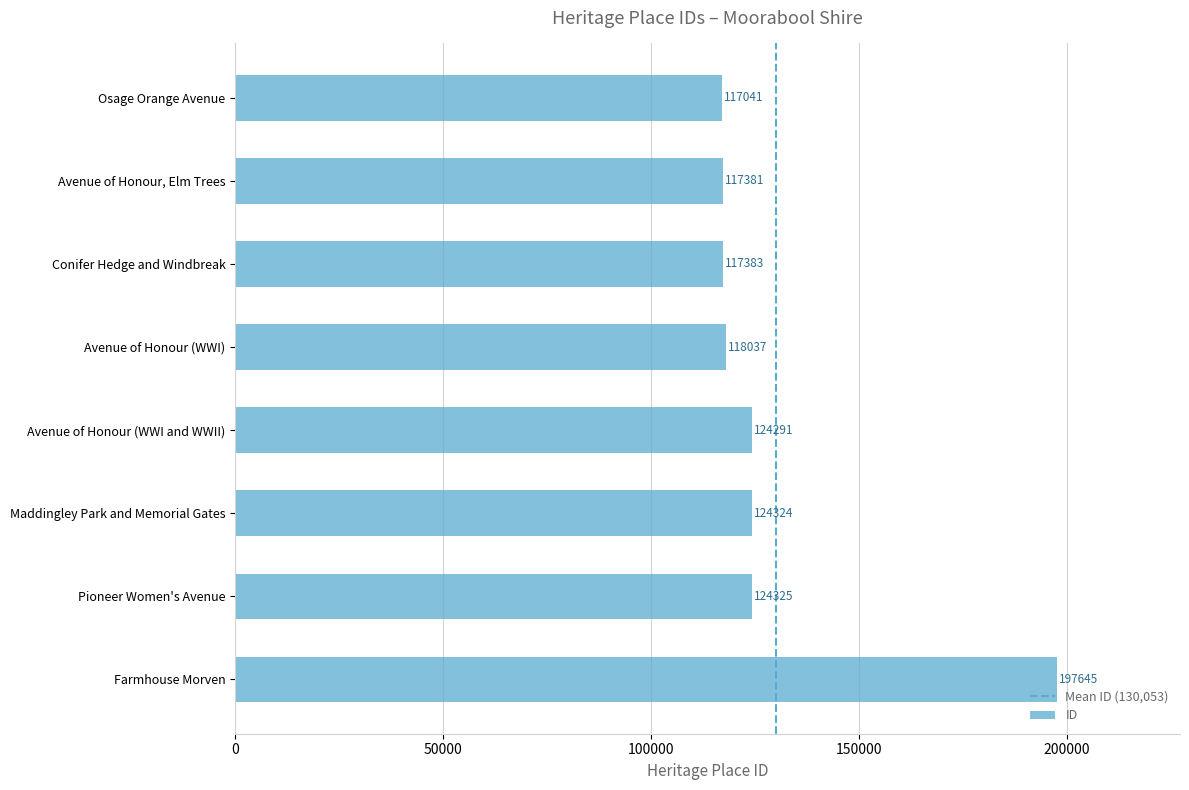

Which label corresponds to the largest value in the chart?

Farmhouse Morven